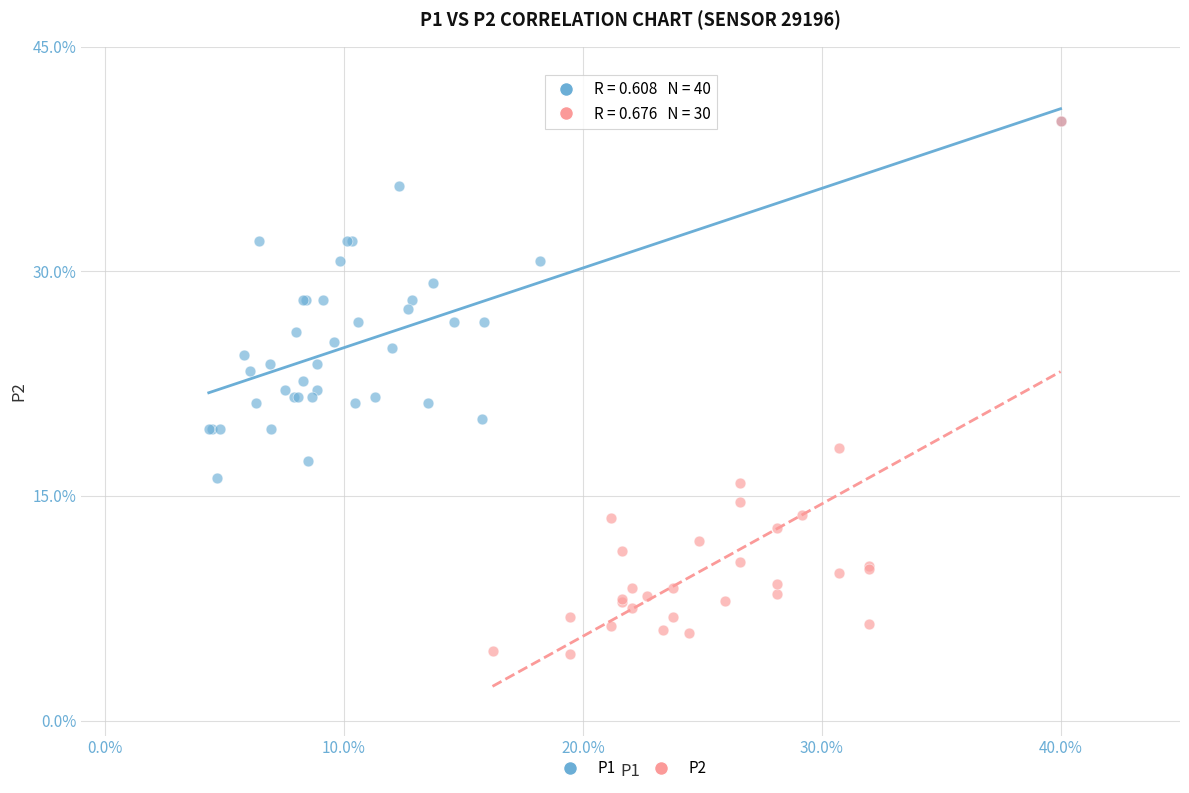

Which series has the widest spread of Y values?

P2